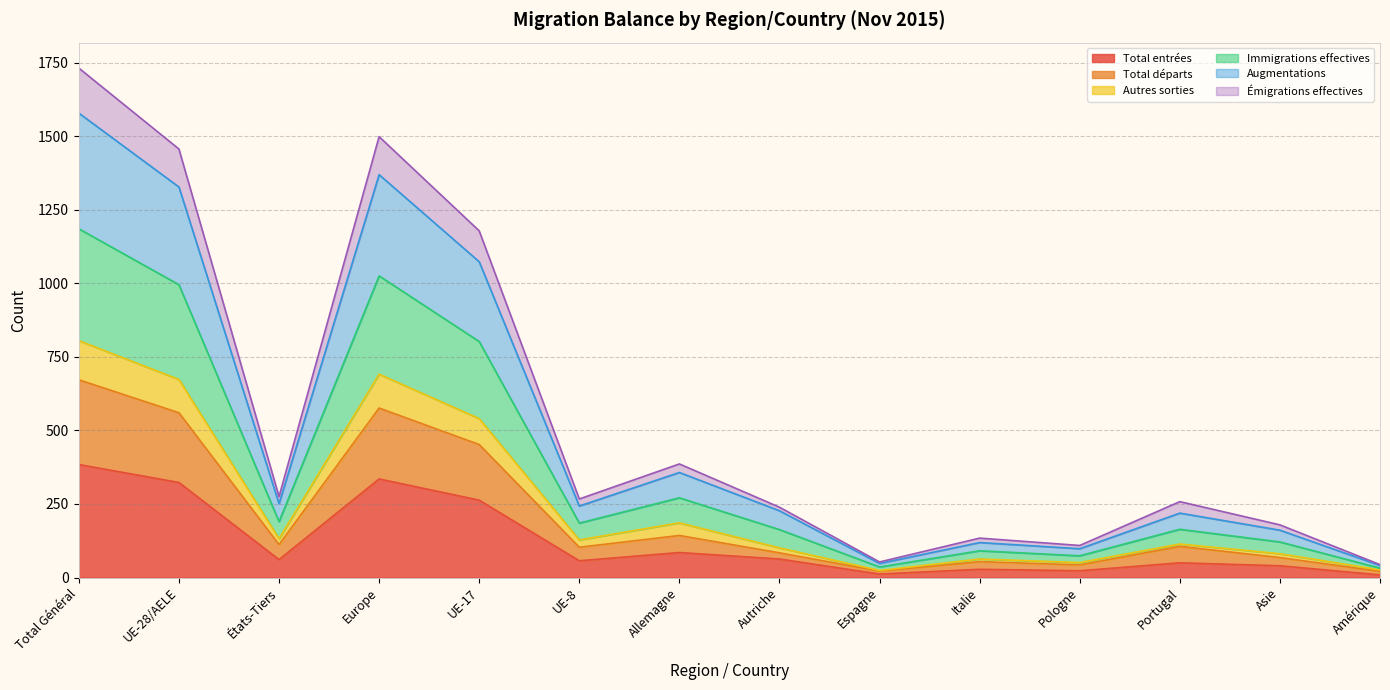

At how many categories does at least one series exceed 1367?

3